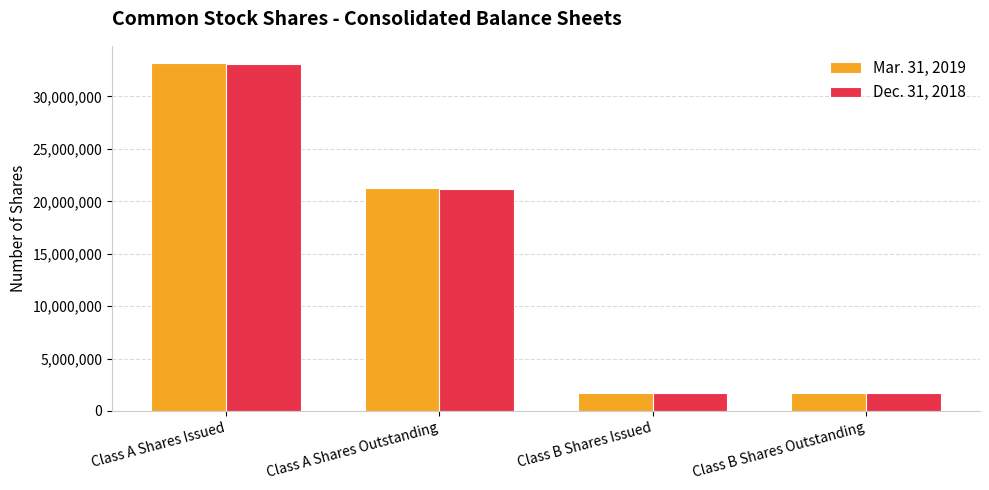

What is the average value of the Dec. 31, 2018 series?

14417066